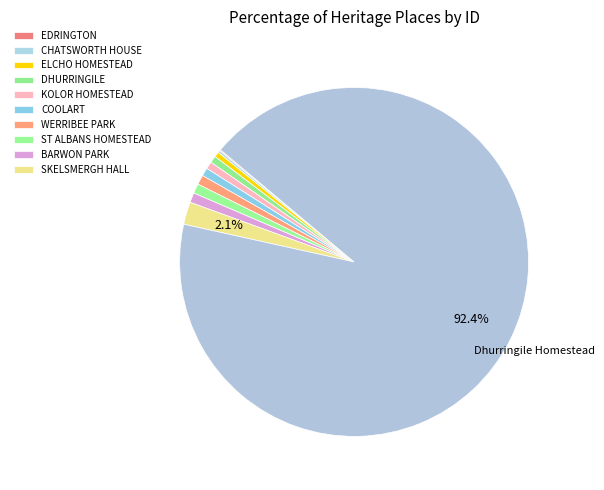

How many slices are in this pie chart?

11